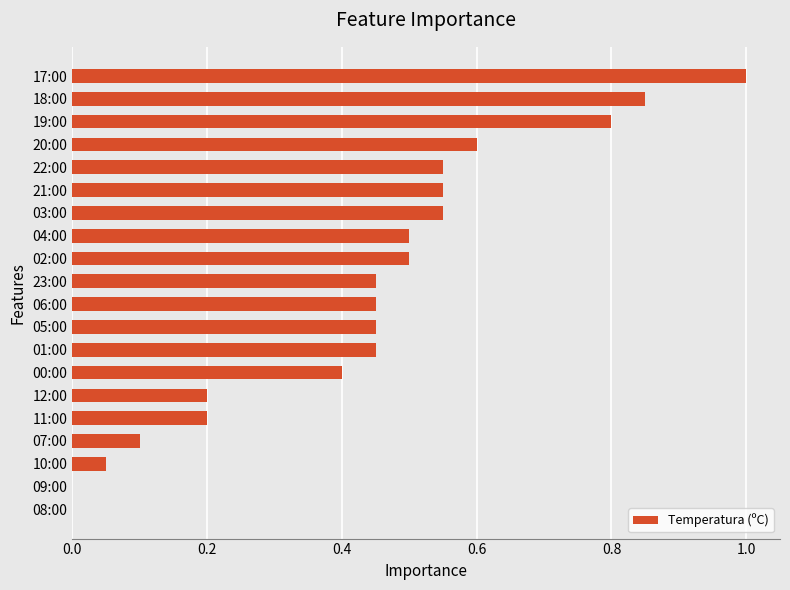

What is the sum of all values?

8.6